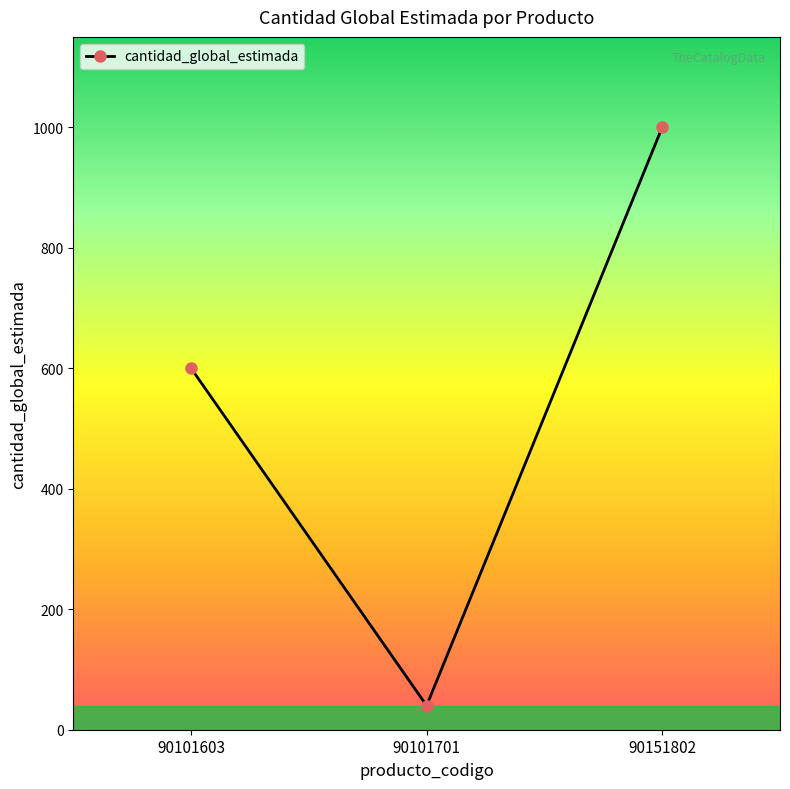

Between 90101603 and 90101701, which is larger?

90101603